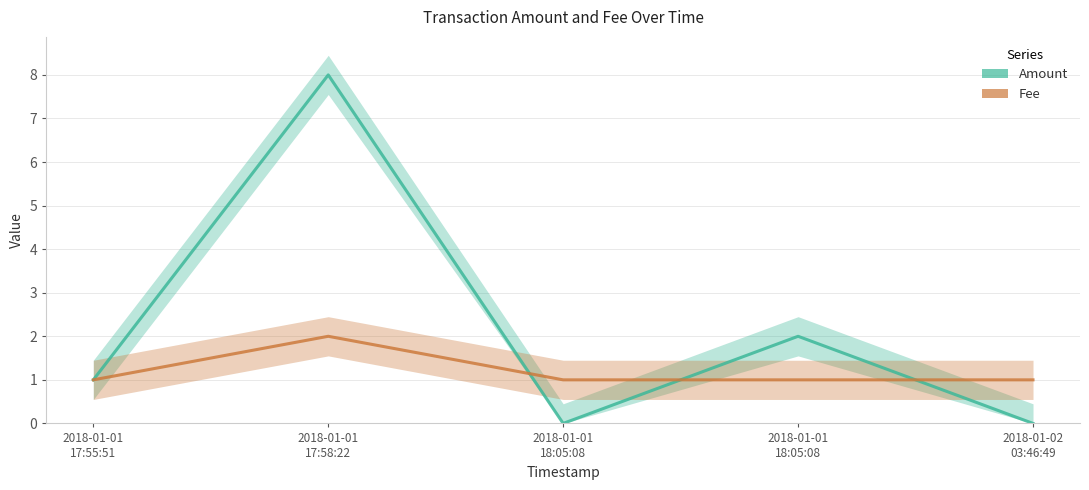

At which label is Amount closest to 4?

2018-01-01
18:05:08